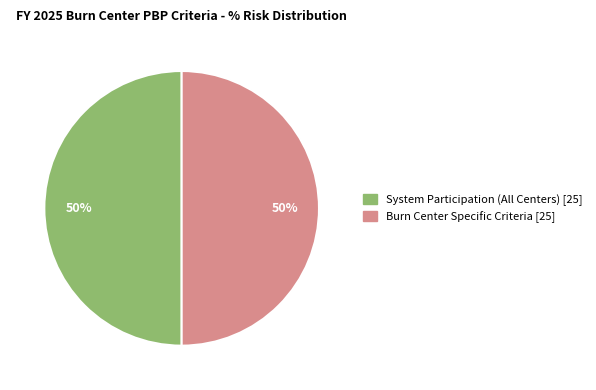

To the nearest percent, what is the average slice percentage?

50%